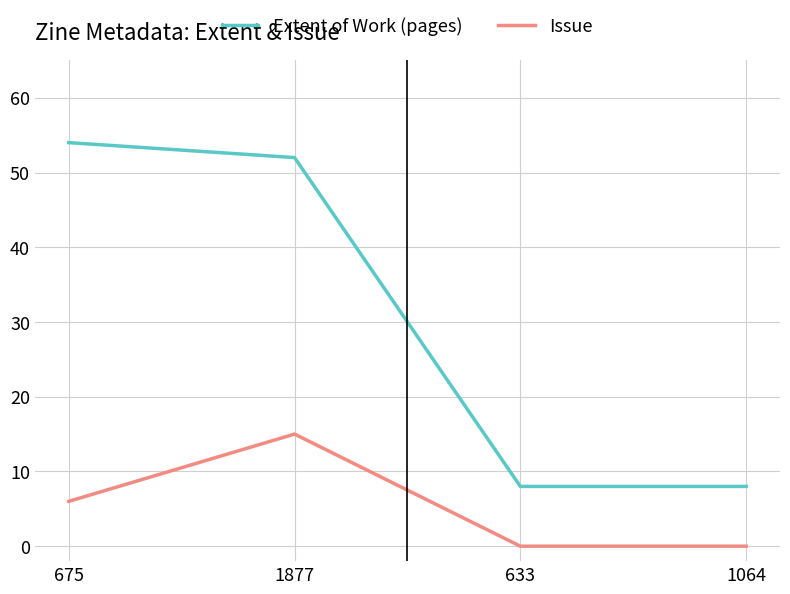

True or false: Extent of Work (pages) and Issue cross at least once.

False